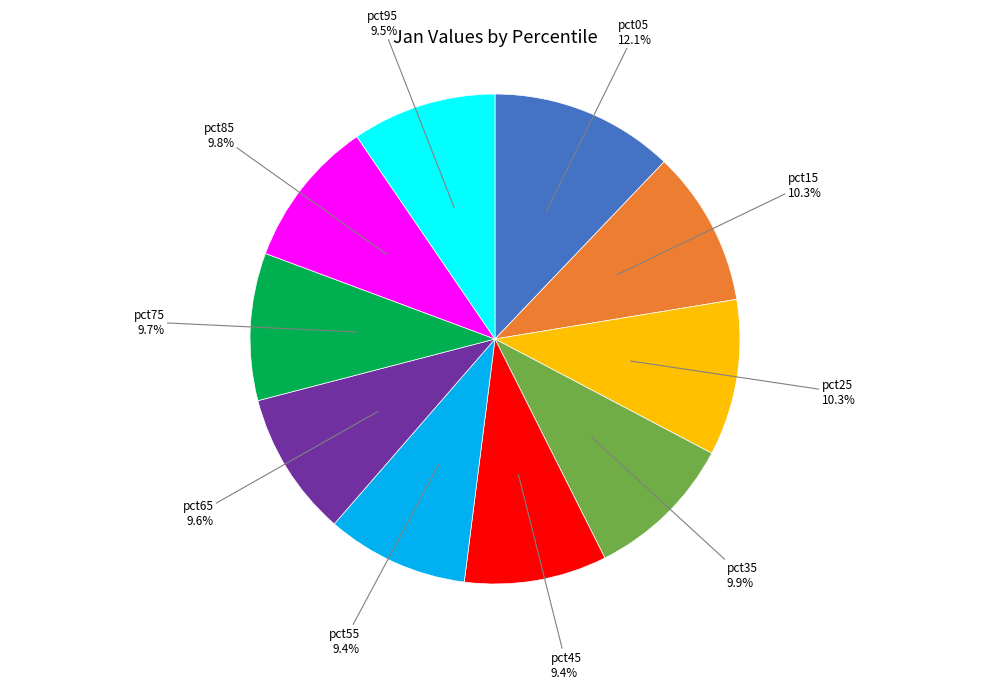

Is there a majority slice in this chart?

No